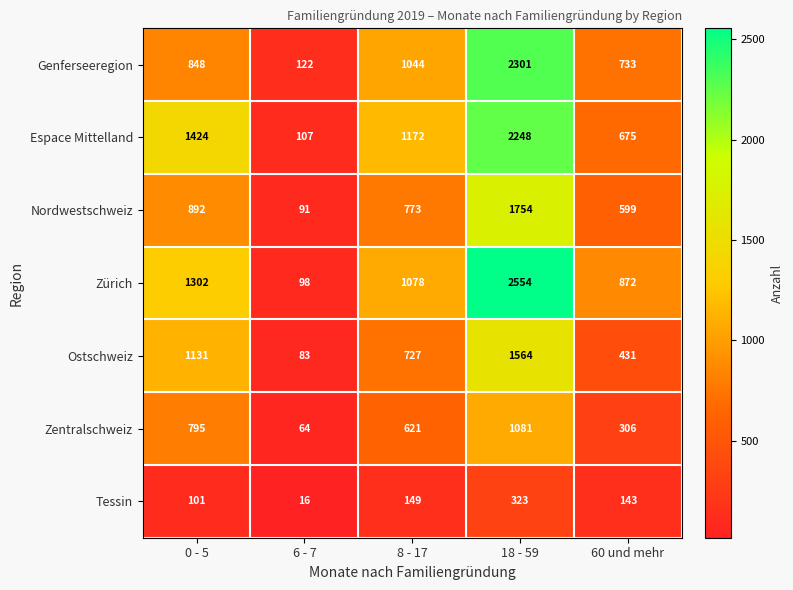

What is the greatest value displayed?

2554